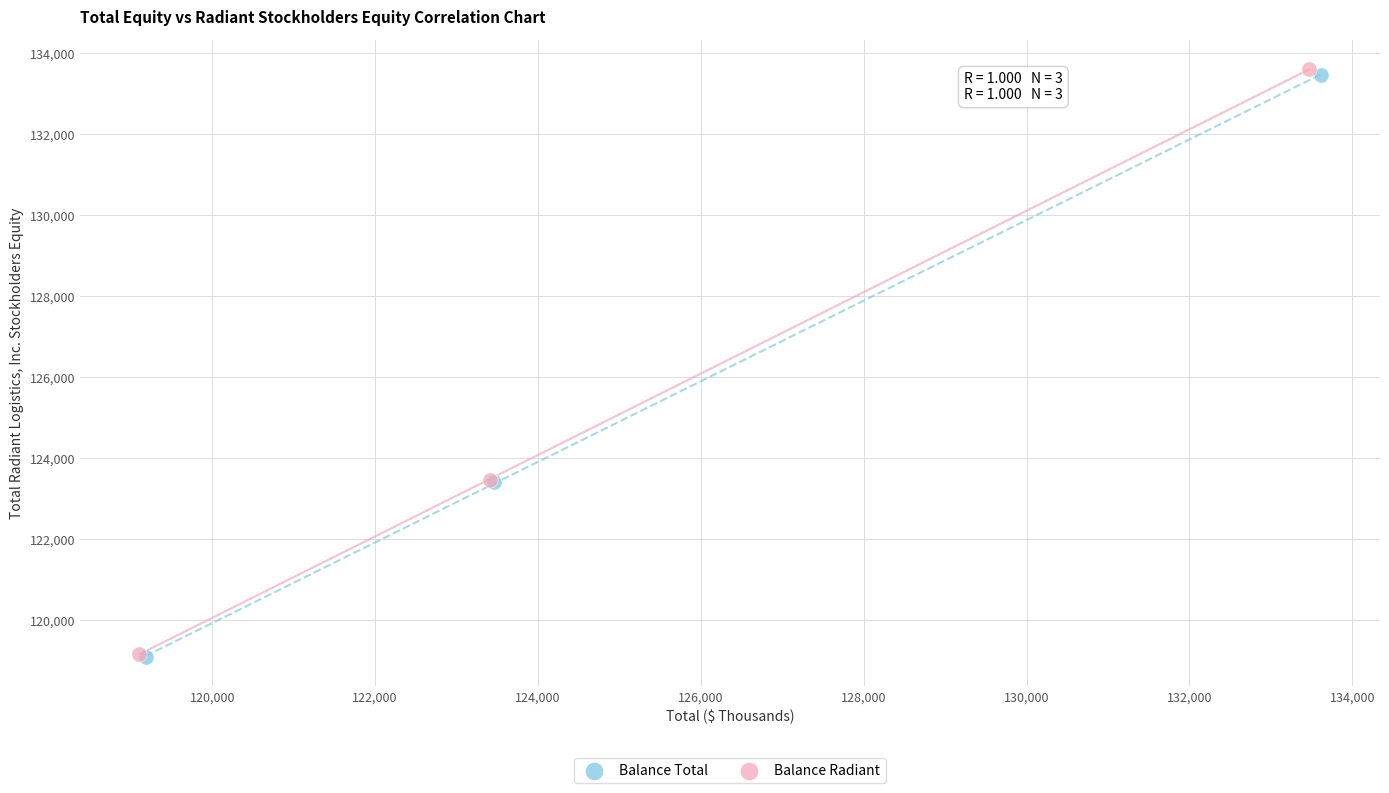

What are all the series names shown in the legend?

Balance Total, Balance Radiant